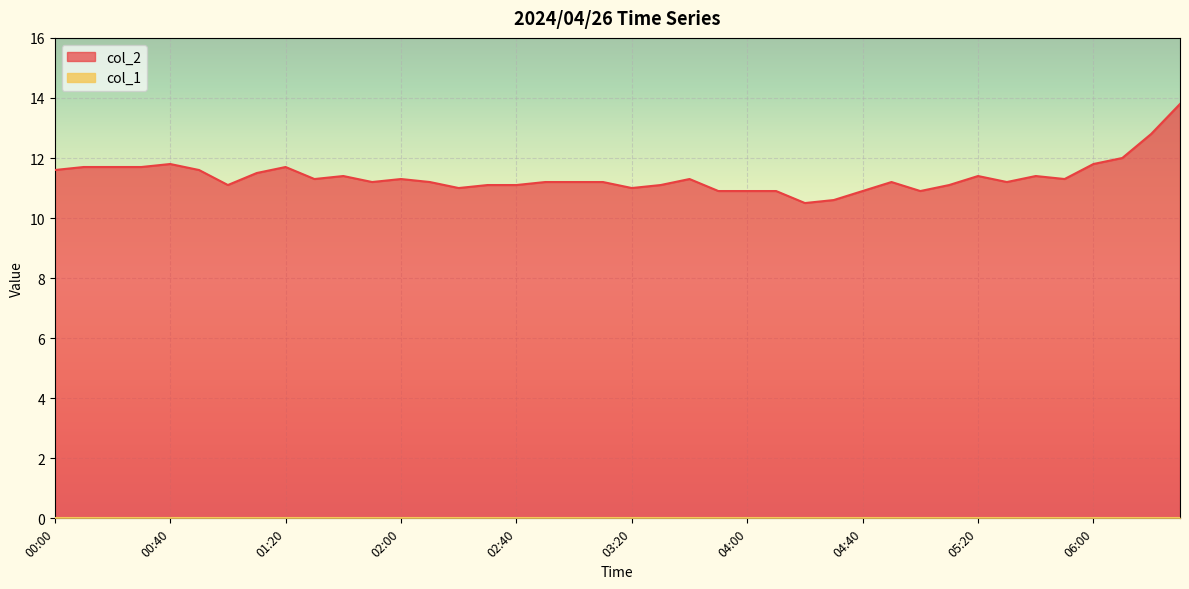

Reading left to right, extract all data points from this chart.

00:00=11.6	00:10=11.7	00:20=11.7	00:30=11.7	00:40=11.8	00:50=11.6	01:00=11.1	01:10=11.5	01:20=11.7	01:30=11.3	01:40=11.4	01:50=11.2	02:00=11.3	02:10=11.2	02:20=11.0	02:30=11.1	02:40=11.1	02:50=11.2	03:00=11.2	03:10=11.2	03:20=11.0	03:30=11.1	03:40=11.3	03:50=10.9	04:00=10.9	04:10=10.9	04:20=10.5	04:30=10.6	04:40=10.9	04:50=11.2	05:00=10.9	05:10=11.1	05:20=11.4	05:30=11.2	05:40=11.4	05:50=11.3	06:00=11.8	06:10=12.0	06:20=12.8	06:30=13.8